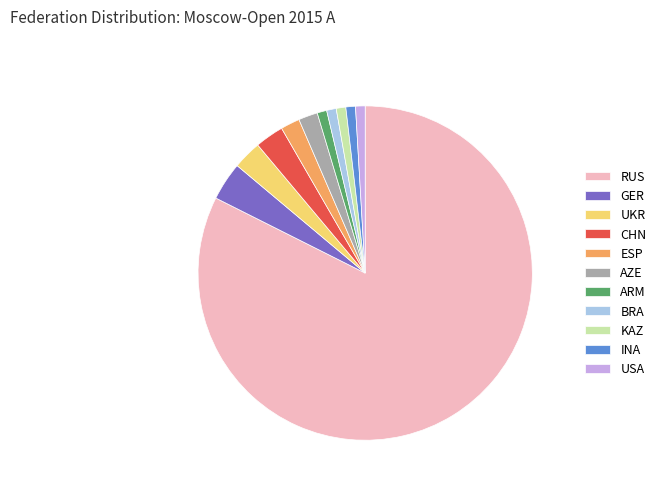

Combined, do CHN and KAZ account for over 50%?

No